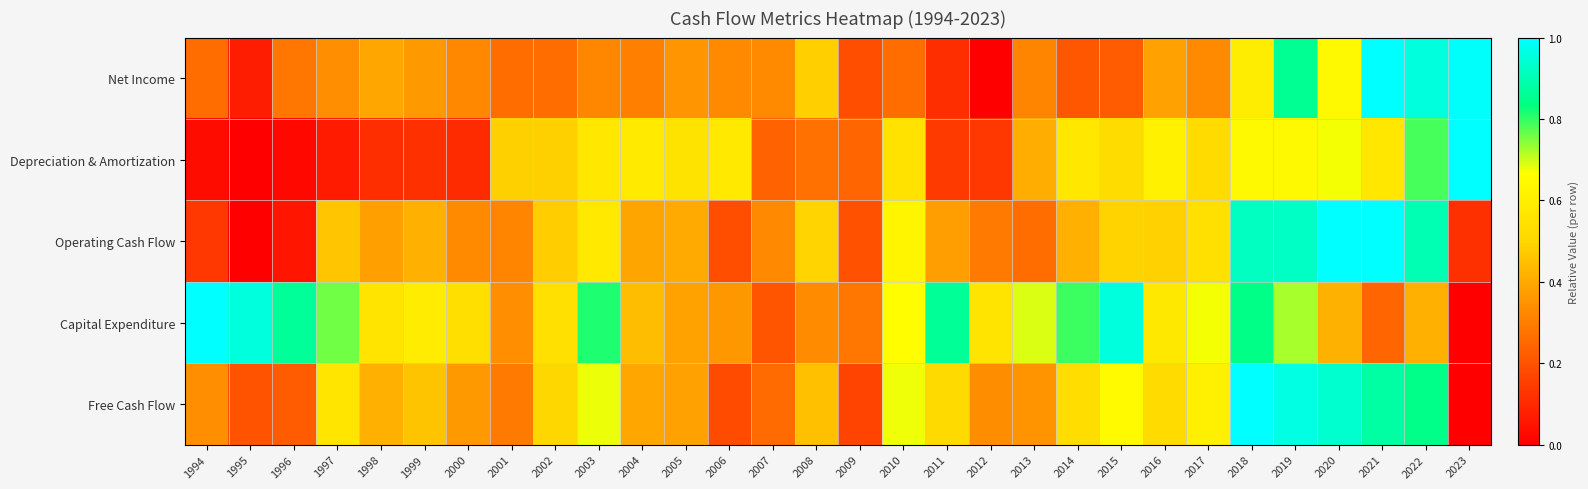

Which label corresponds to the largest value in the chart?

2021